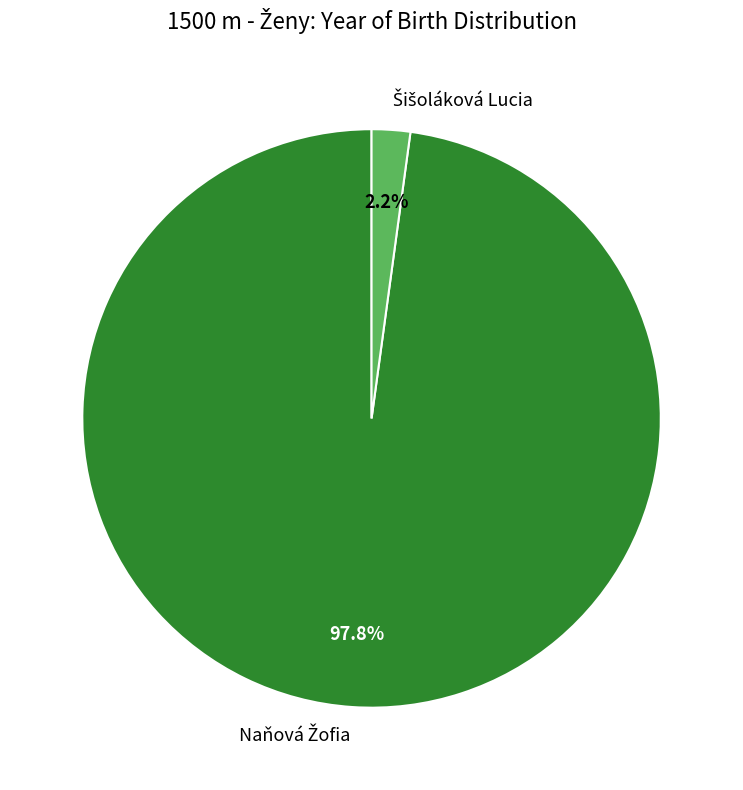

Count the number of slices in the pie.

2